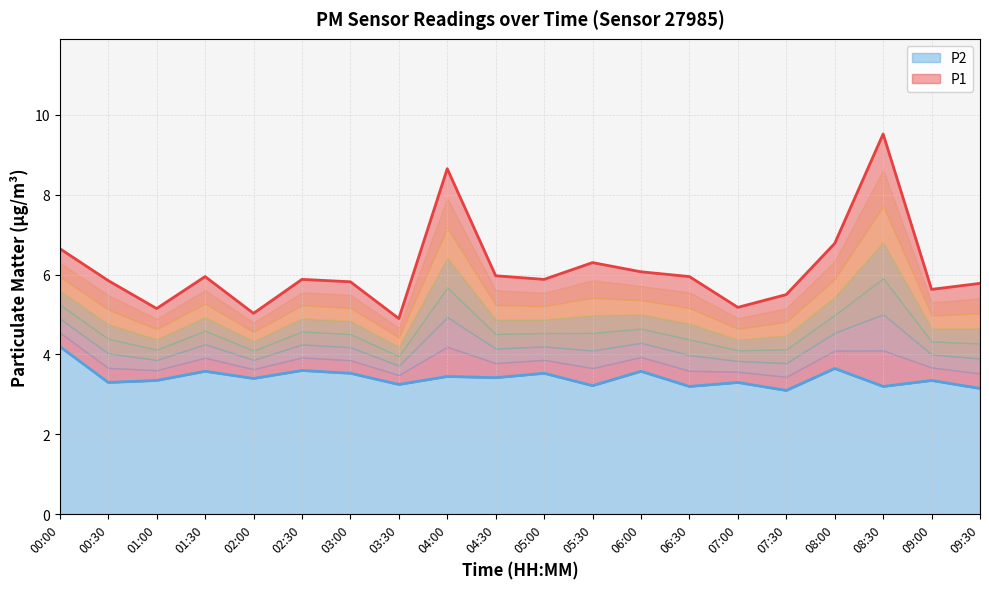

The value of P1 at 01:00 is 5.2. True or false?

True